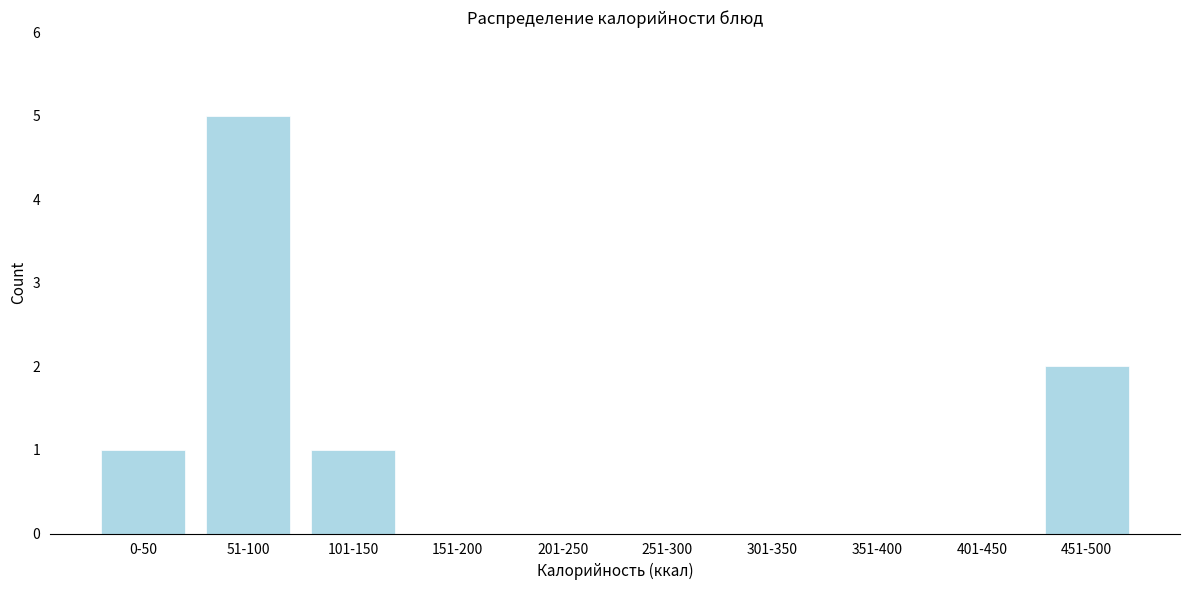

Reading right to left, extract all data points from this chart.

451-500=2	401-450=0	351-400=0	301-350=0	251-300=0	201-250=0	151-200=0	101-150=1	51-100=5	0-50=1